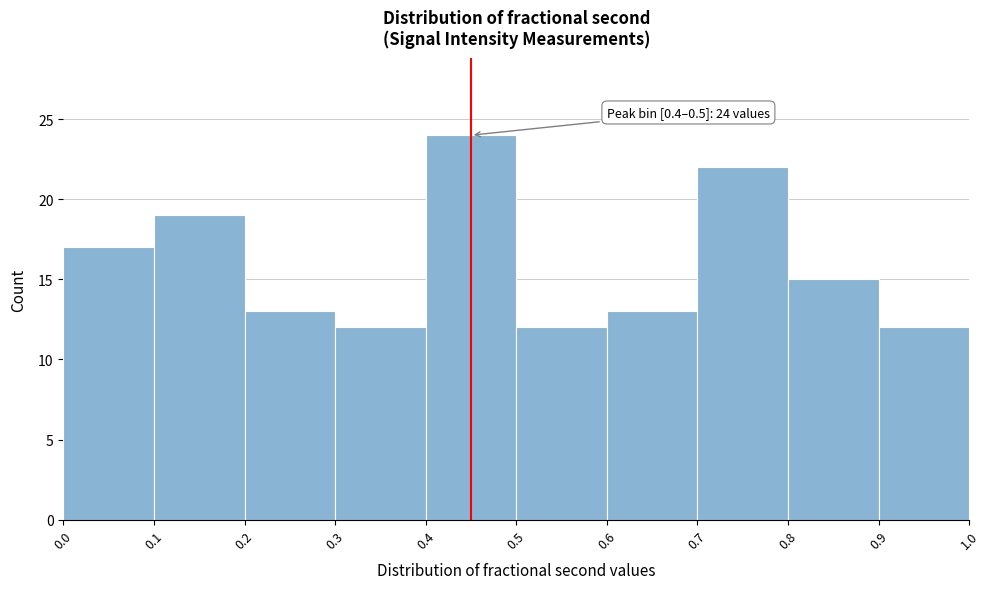

Which range on the x-axis has the tallest bar?

0.4 to 0.5